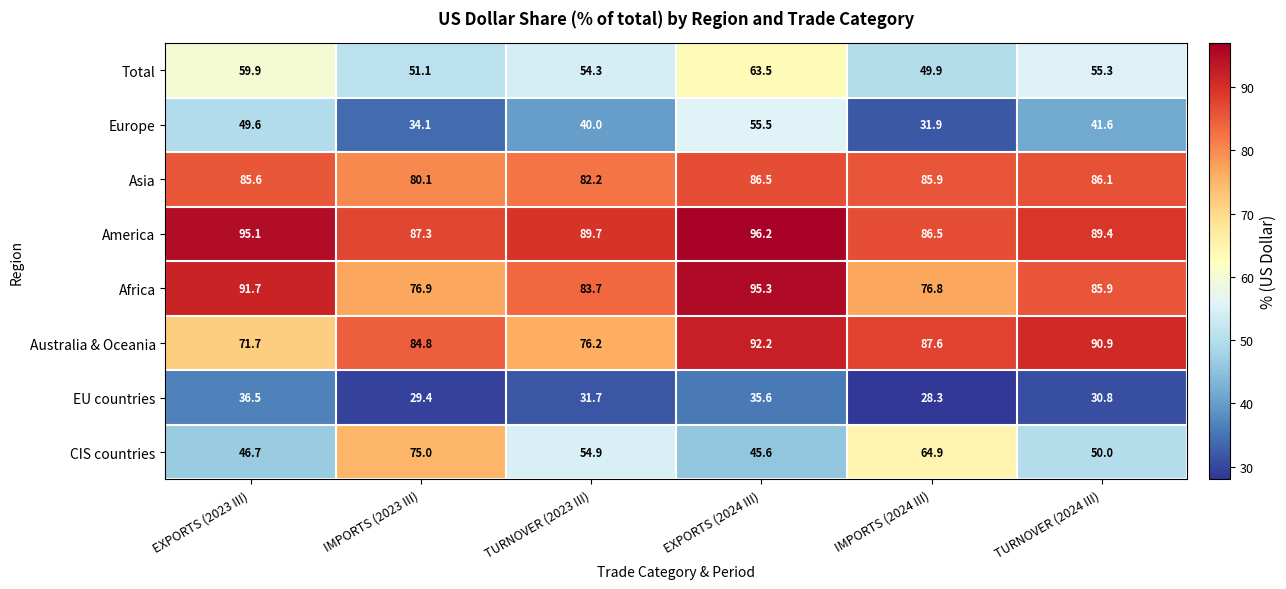

What is the total value across all series at TURNOVER (2024 III)?

530.0